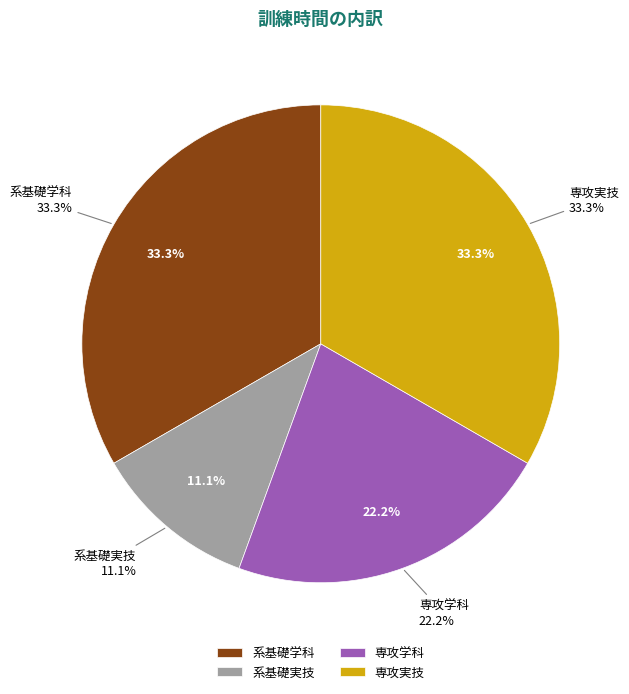

Which category has the biggest portion of the pie?

系基礎学科